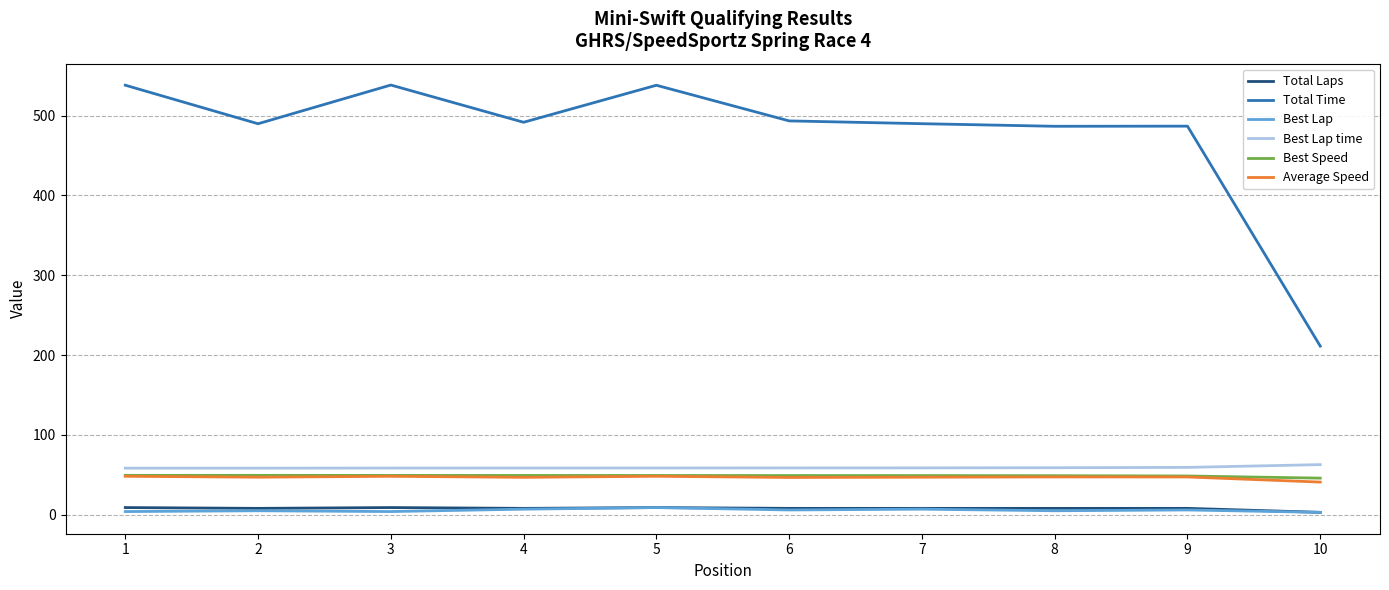

True or false: Total Laps and Best Speed cross at least once.

False